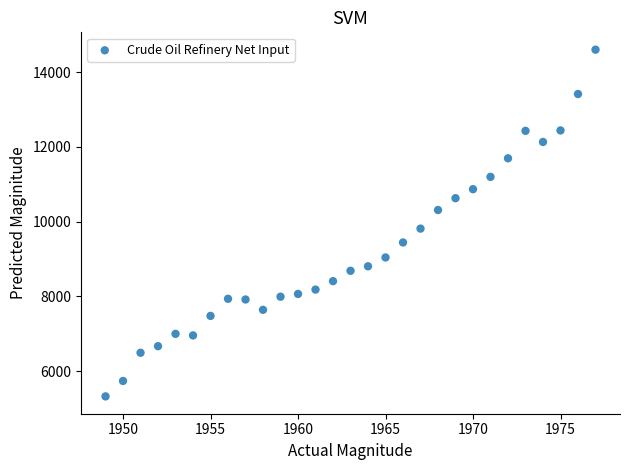

What Y value in the scatter plot is closest to 9964?

9815.3